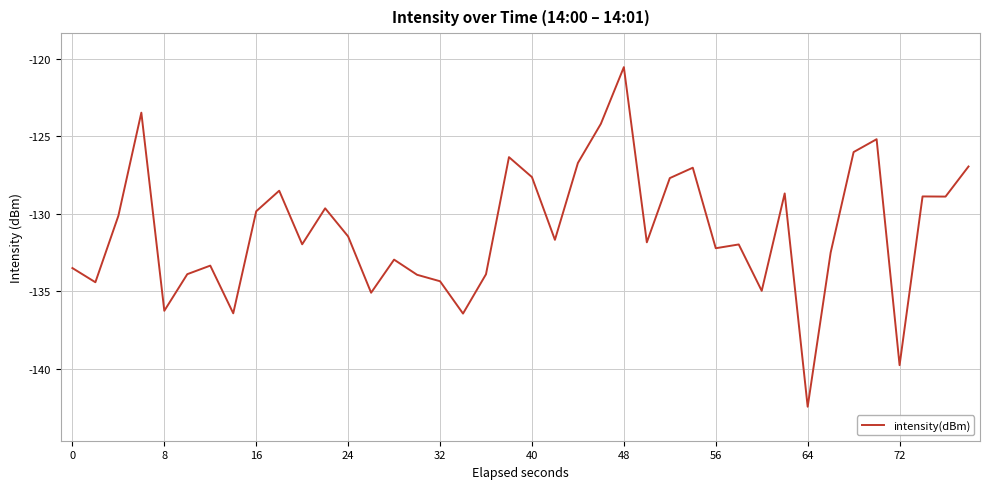

What is the difference between the maximum and minimum values?

21.9